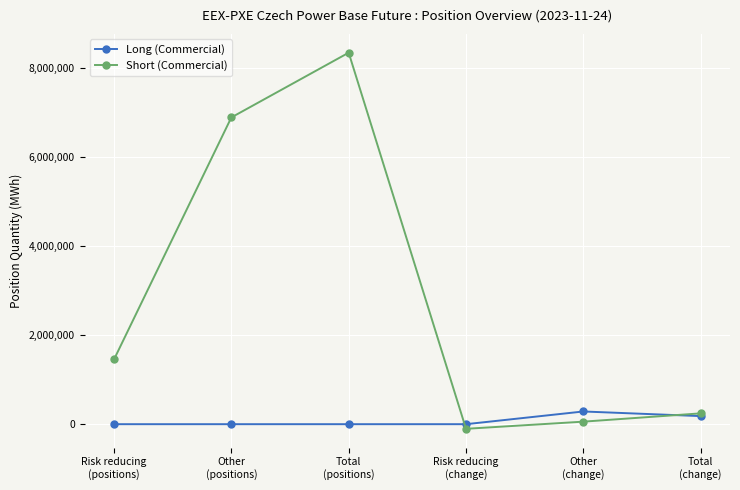

How many series are shown in this chart?

2